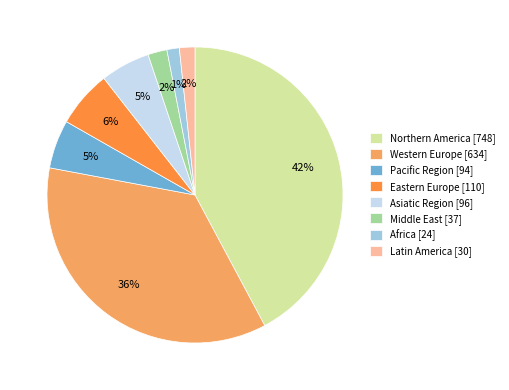

How many slices are in this pie chart?

8